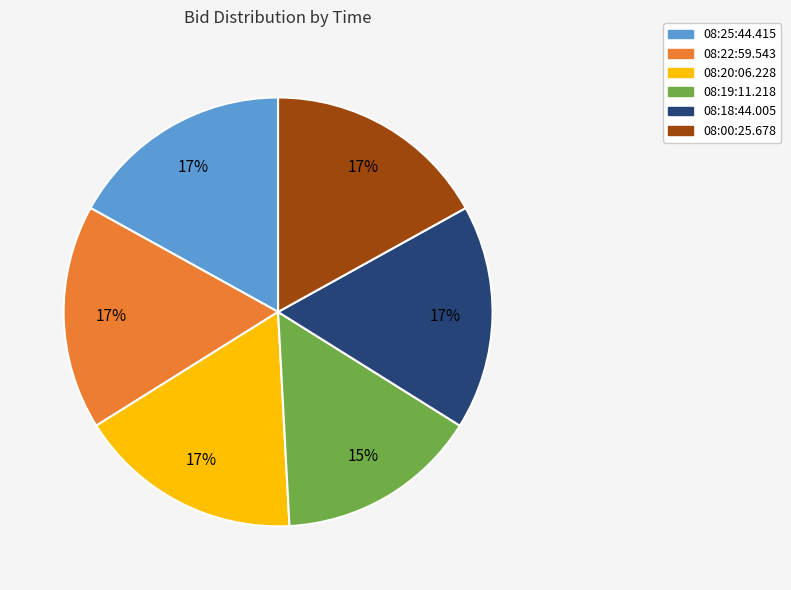

To the nearest percent, what is the difference between the largest and smallest slice percentages?

2%